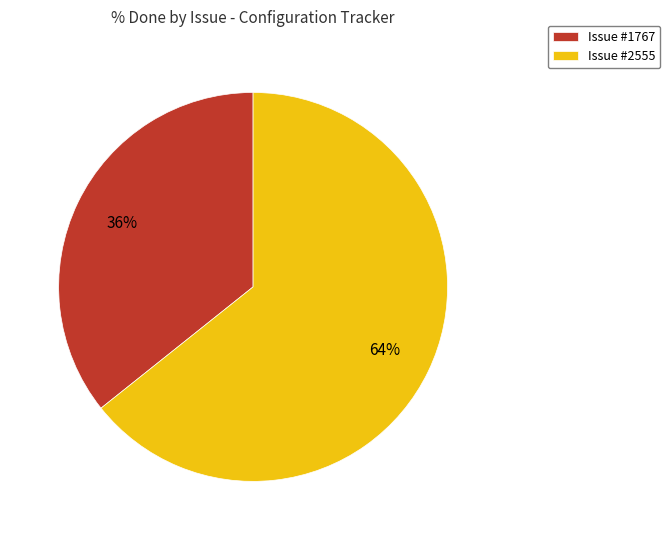

Count the number of slices in the pie.

2